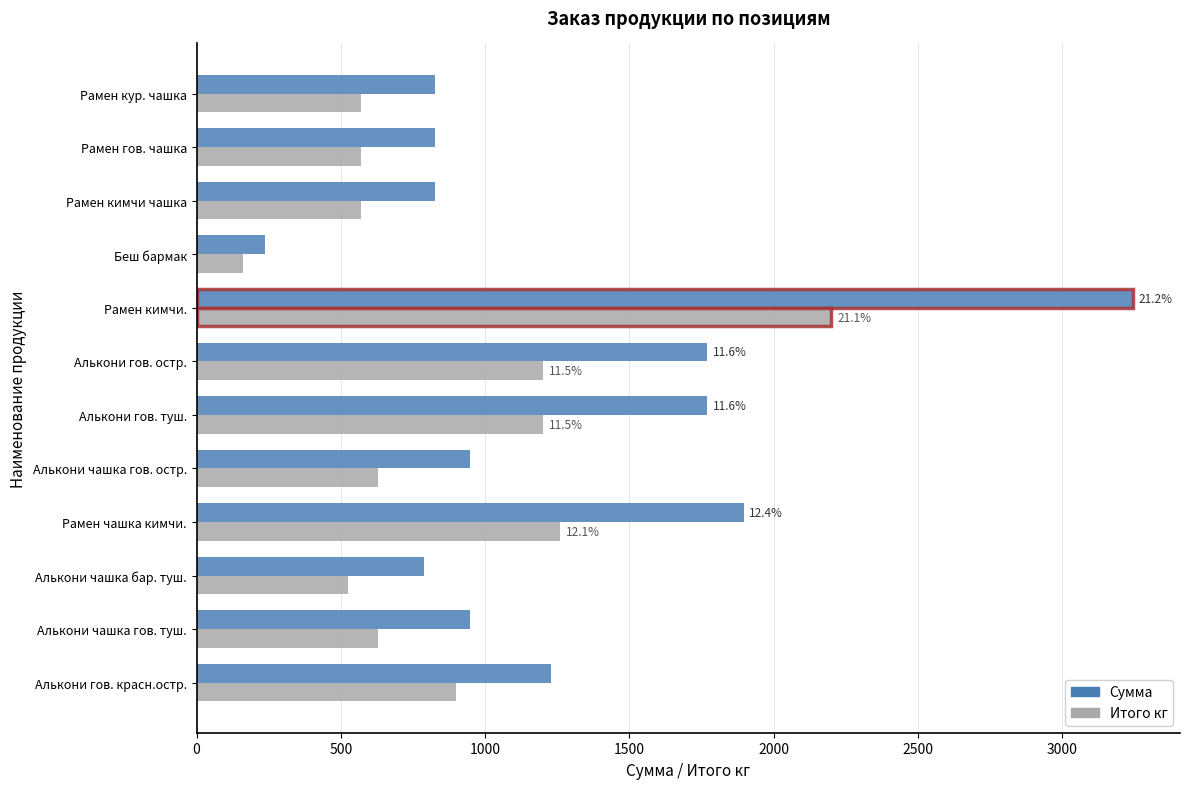

What is the sum of all Сумма values?

15317.6